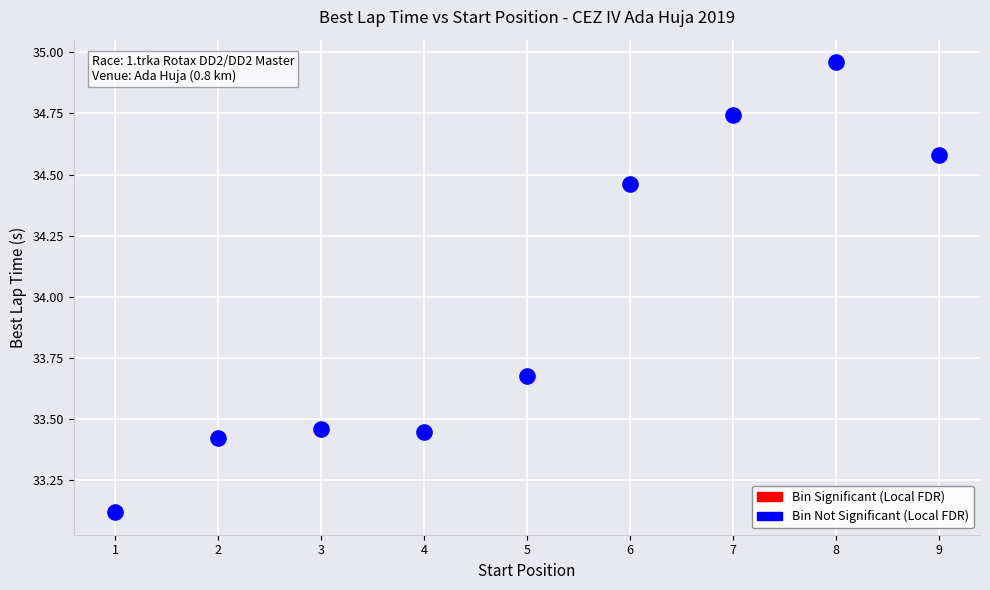

What is the range of X values (max minus min)?

8.0